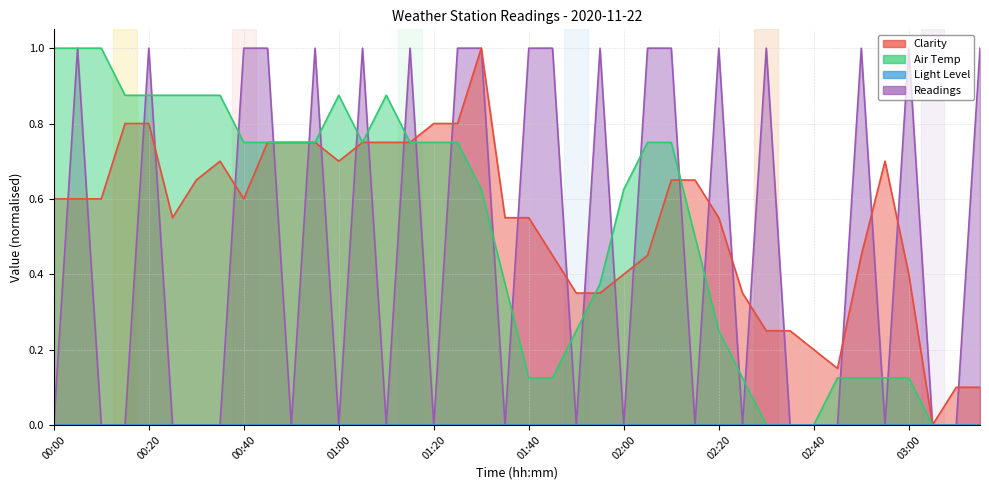

Reading left to right, what are all the values shown in this chart?

Clarity: 00:00=0.6	00:05=0.6	00:10=0.6	00:15=0.8	00:20=0.8	00:25=0.5	00:30=0.6	00:35=0.7	00:40=0.6	00:45=0.7	00:50=0.7	00:55=0.7	01:00=0.7	01:05=0.7	01:10=0.7	01:15=0.7	01:20=0.8	01:25=0.8	01:30=1.0	01:35=0.5	01:40=0.5	01:45=0.4	01:50=0.3	01:55=0.3	02:00=0.4	02:05=0.4	02:10=0.6	02:15=0.6	02:20=0.5	02:25=0.3	02:30=0.2	02:35=0.2	02:40=0.2	02:45=0.1	02:50=0.4	02:55=0.7	03:00=0.4	03:05=0.0	03:10=0.1	03:15=0.1
Air Temp: 00:00=1.0	00:05=1.0	00:10=1.0	00:15=0.9	00:20=0.9	00:25=0.9	00:30=0.9	00:35=0.9	00:40=0.7	00:45=0.7	00:50=0.7	00:55=0.7	01:00=0.9	01:05=0.7	01:10=0.9	01:15=0.7	01:20=0.7	01:25=0.7	01:30=0.6	01:35=0.4	01:40=0.1	01:45=0.1	01:50=0.2	01:55=0.4	02:00=0.6	02:05=0.7	02:10=0.7	02:15=0.5	02:20=0.2	02:25=0.1	02:30=0.0	02:35=0.0	02:40=0.0	02:45=0.1	02:50=0.1	02:55=0.1	03:00=0.1	03:05=0.0	03:10=0.0	03:15=0.0
Readings: 00:00=0.0	00:05=1.0	00:10=0.0	00:15=0.0	00:20=1.0	00:25=0.0	00:30=0.0	00:35=0.0	00:40=1.0	00:45=1.0	00:50=0.0	00:55=1.0	01:00=0.0	01:05=1.0	01:10=0.0	01:15=1.0	01:20=0.0	01:25=1.0	01:30=1.0	01:35=0.0	01:40=1.0	01:45=1.0	01:50=0.0	01:55=1.0	02:00=0.0	02:05=1.0	02:10=1.0	02:15=0.0	02:20=1.0	02:25=0.0	02:30=1.0	02:35=0.0	02:40=0.0	02:45=0.0	02:50=1.0	02:55=0.0	03:00=1.0	03:05=0.0	03:10=0.0	03:15=1.0